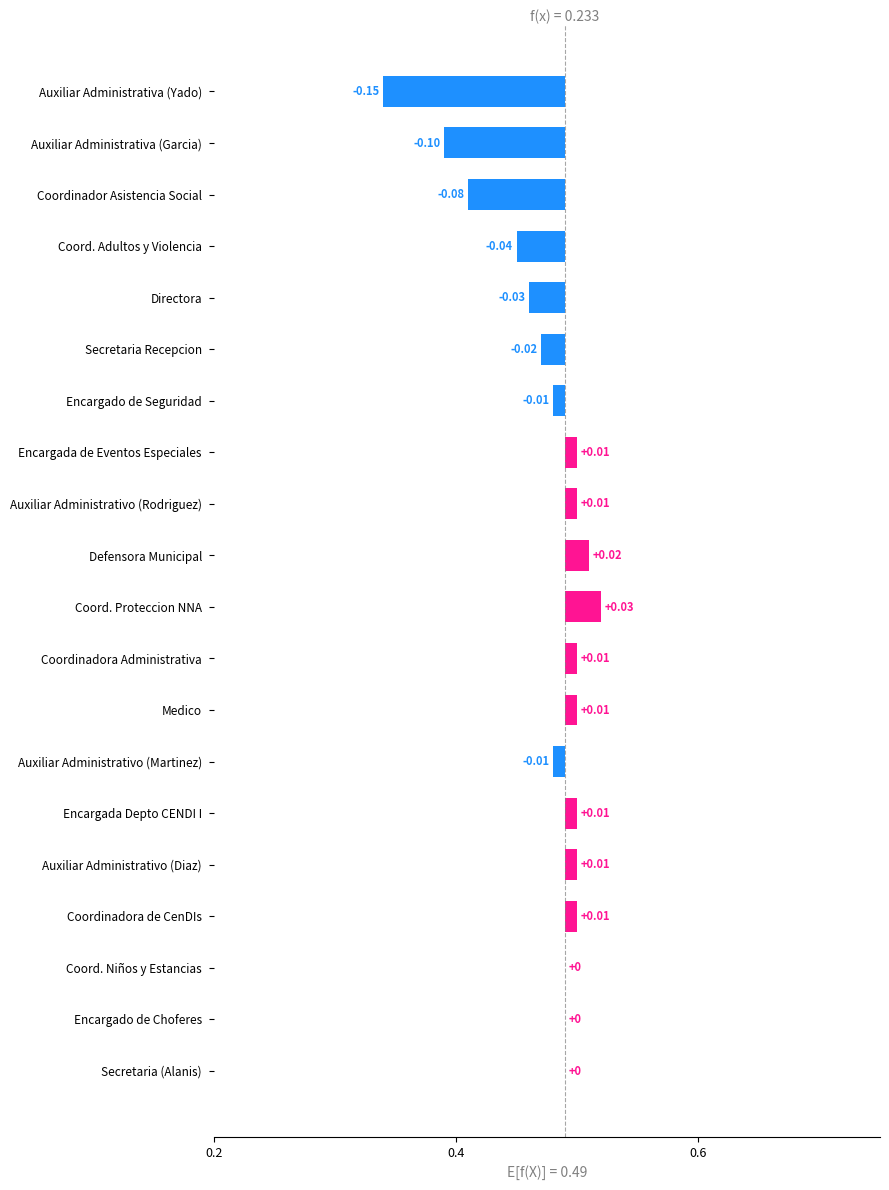

The chart shows a value of 0.1 at Coord. Proteccion NNA. True or false?

False